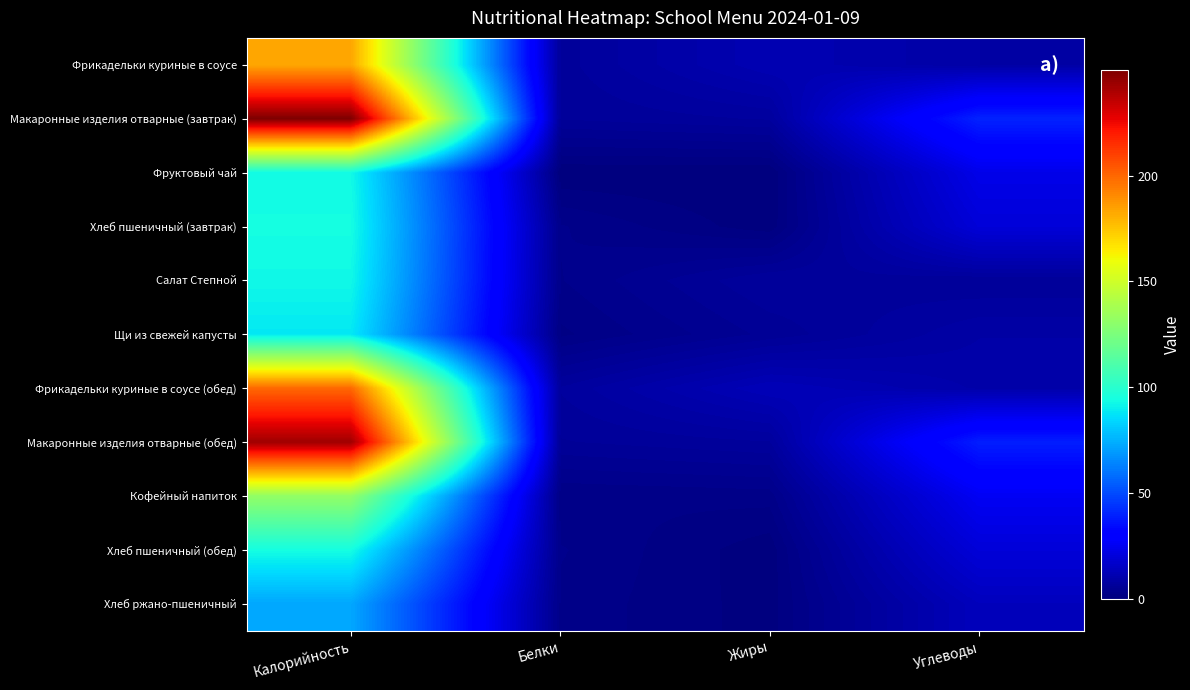

What is the difference between the highest and lowest values at Жиры?

12.7